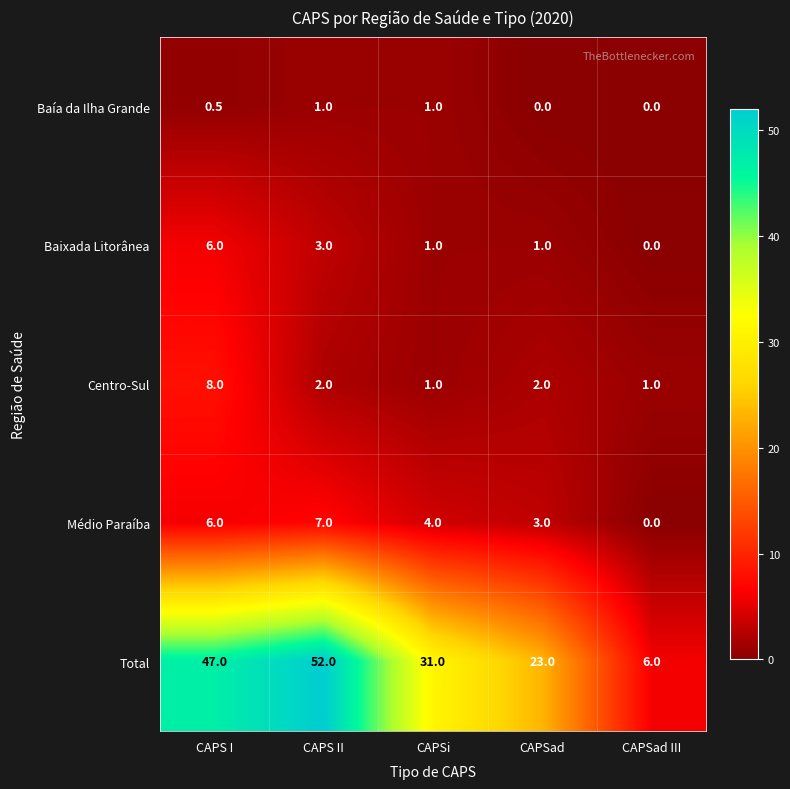

What is the spread (max minus min) of values at CAPSad III?

6.0